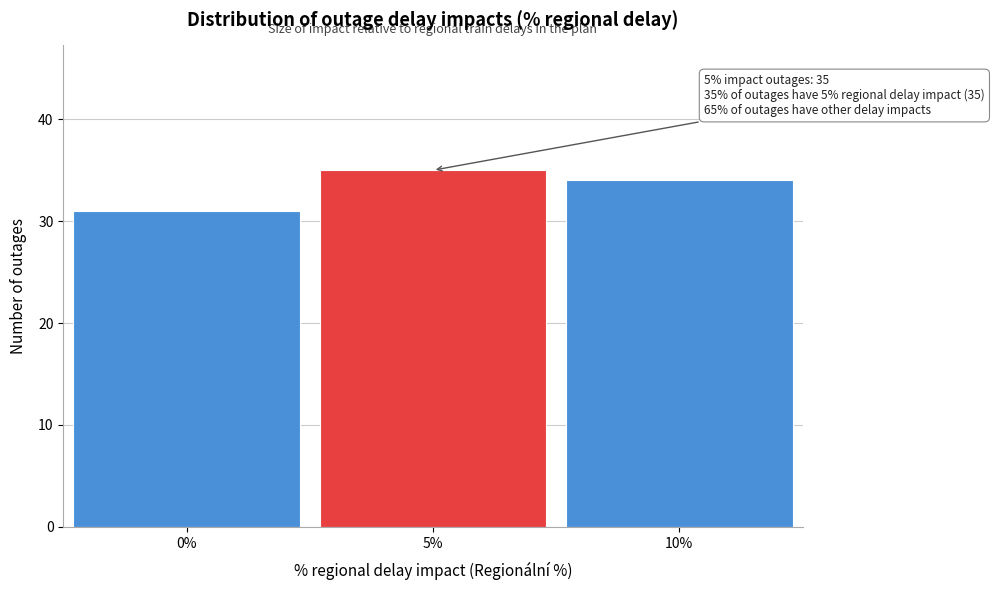

Which range on the x-axis has the tallest bar?

2.5 to 7.5